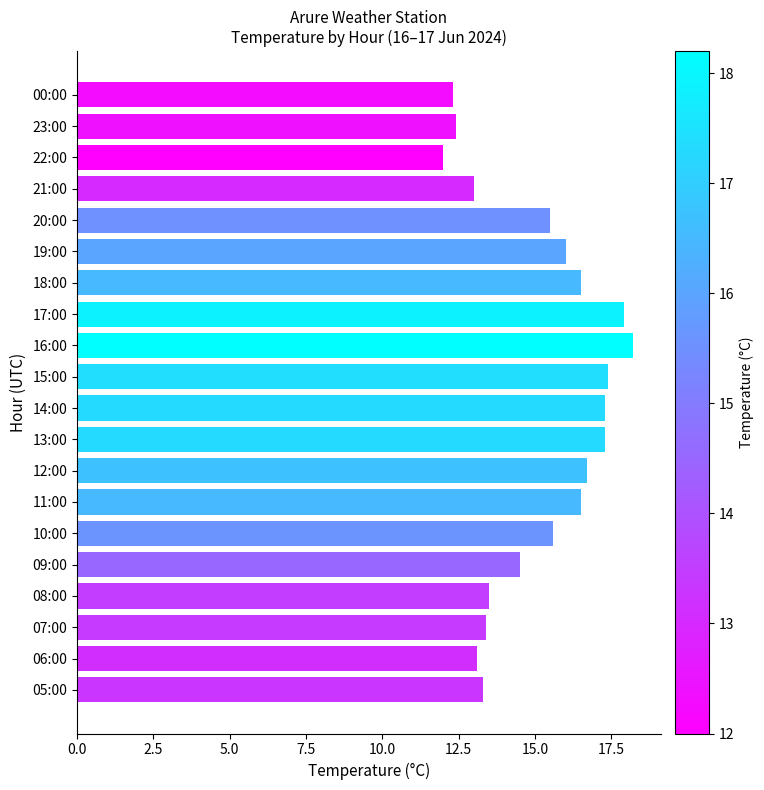

What is the change in value from 21:00 to 19:00?

+3.0